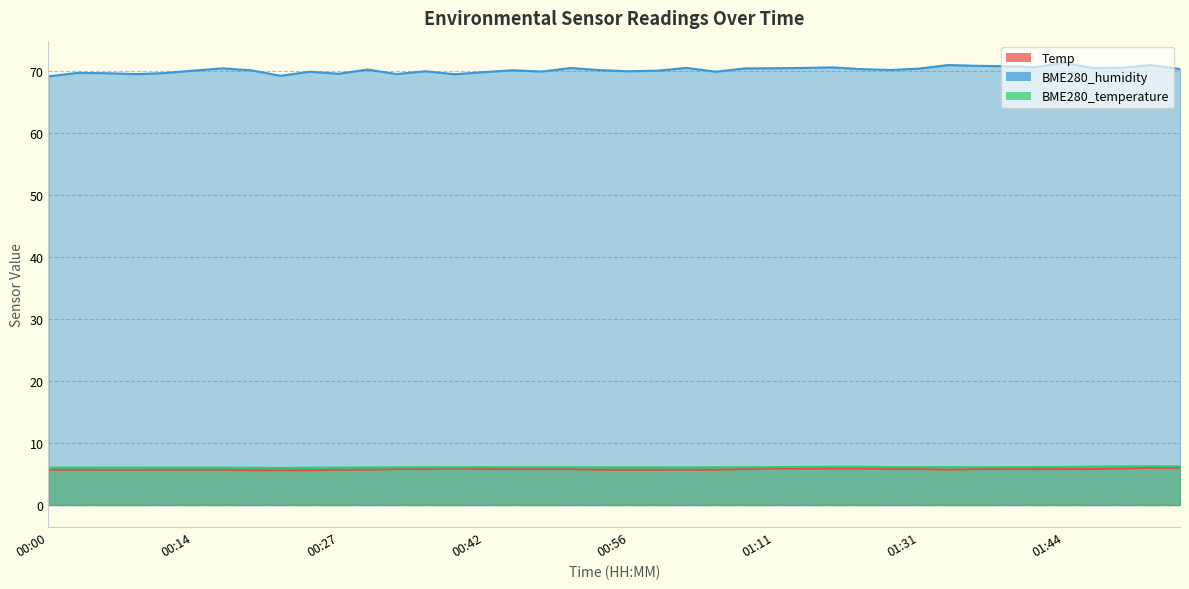

Count the number of categories in the chart.

40